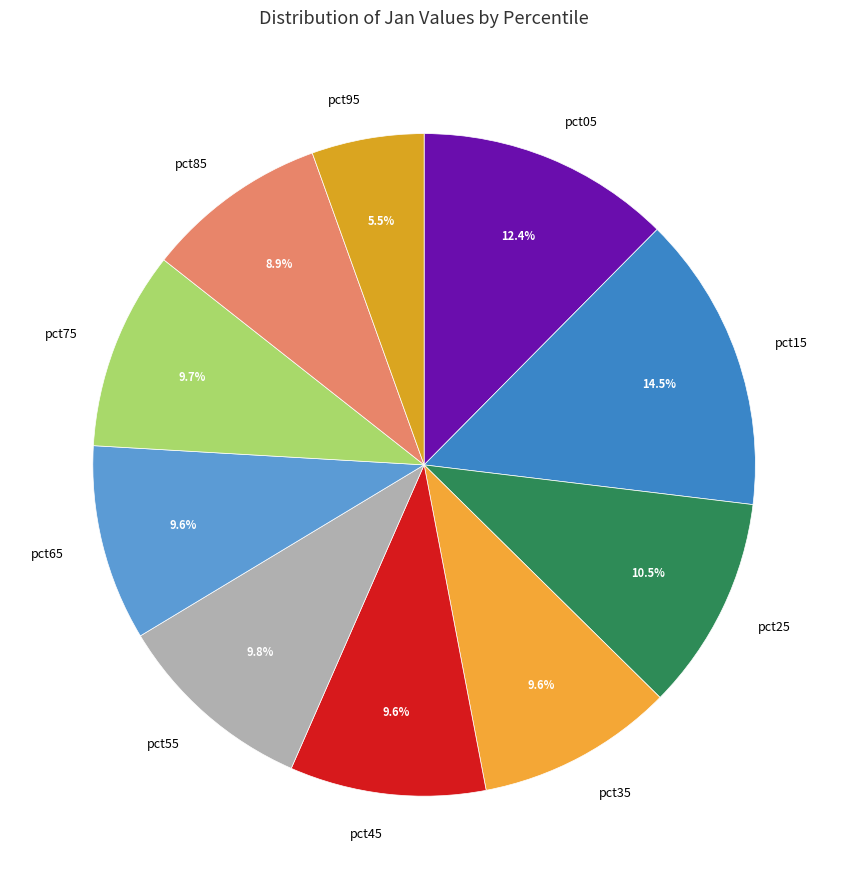

How many slices are in this pie chart?

10